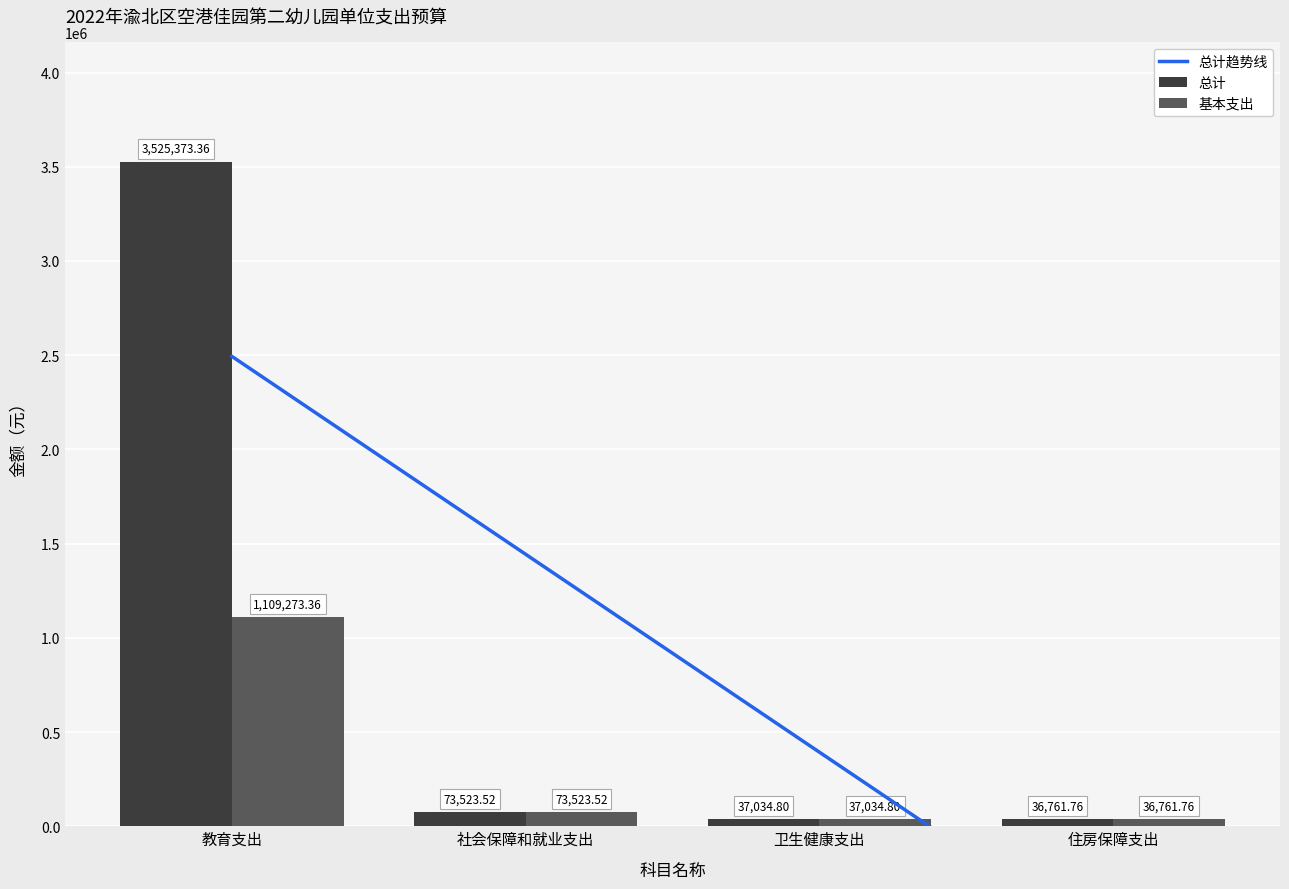

List the labels in order of 总计趋势线 value, smallest first.

住房保障支出, 卫生健康支出, 社会保障和就业支出, 教育支出